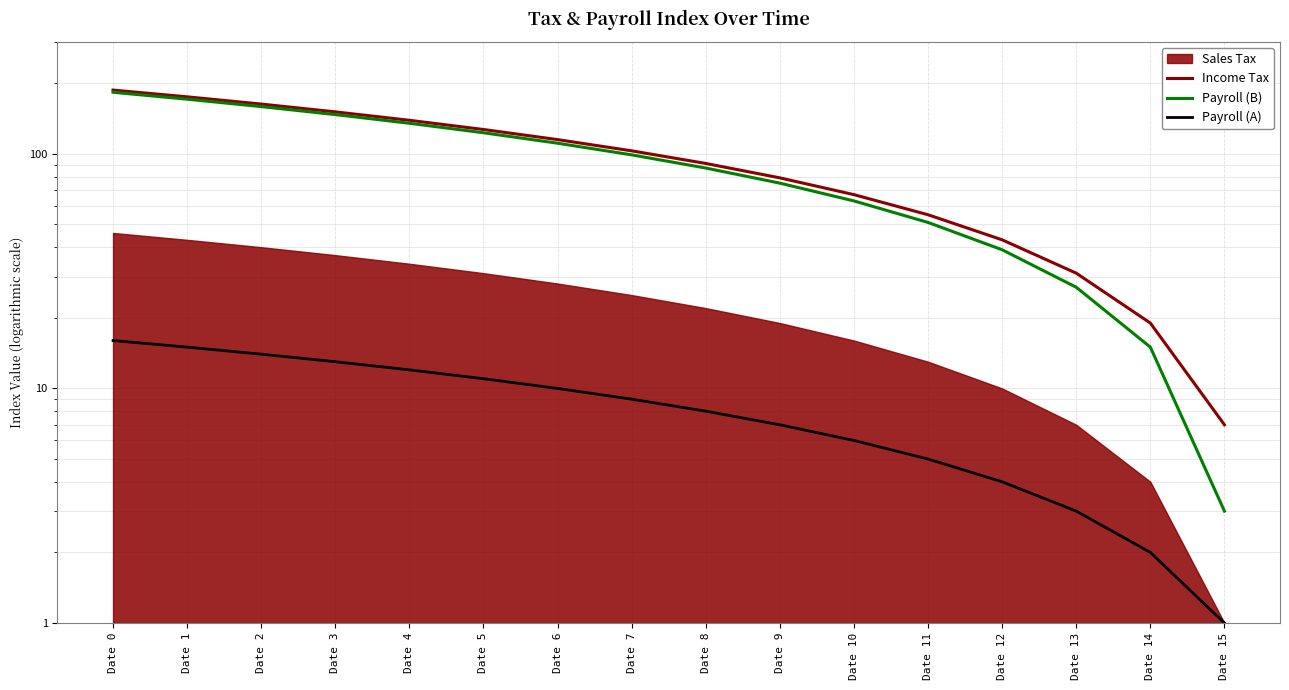

What is the highest value of the Income Tax series?

187